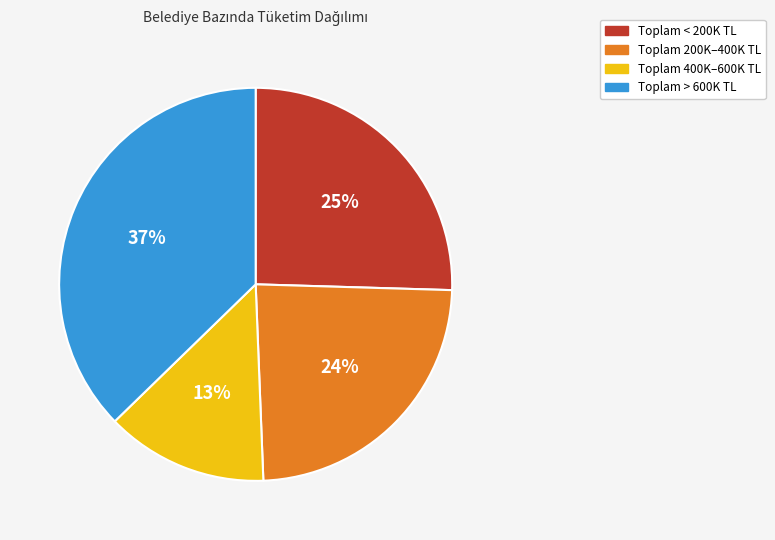

To the nearest percent, what is the difference between the largest and smallest slice percentages?

24%